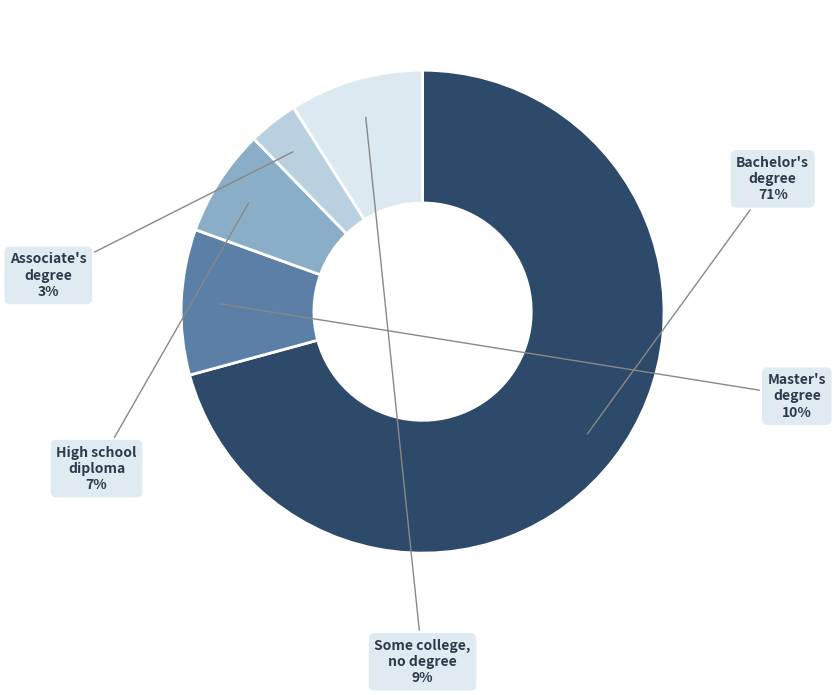

Is there a majority slice in this chart?

Yes